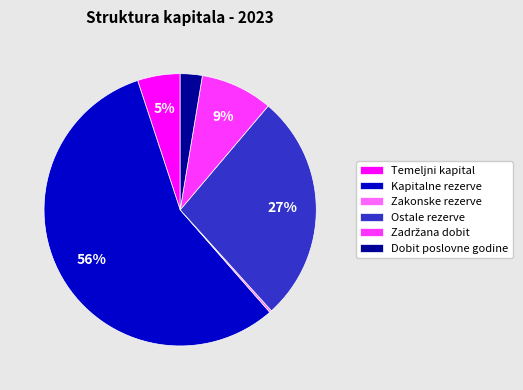

Is there any slice that represents more than half of the pie?

Yes